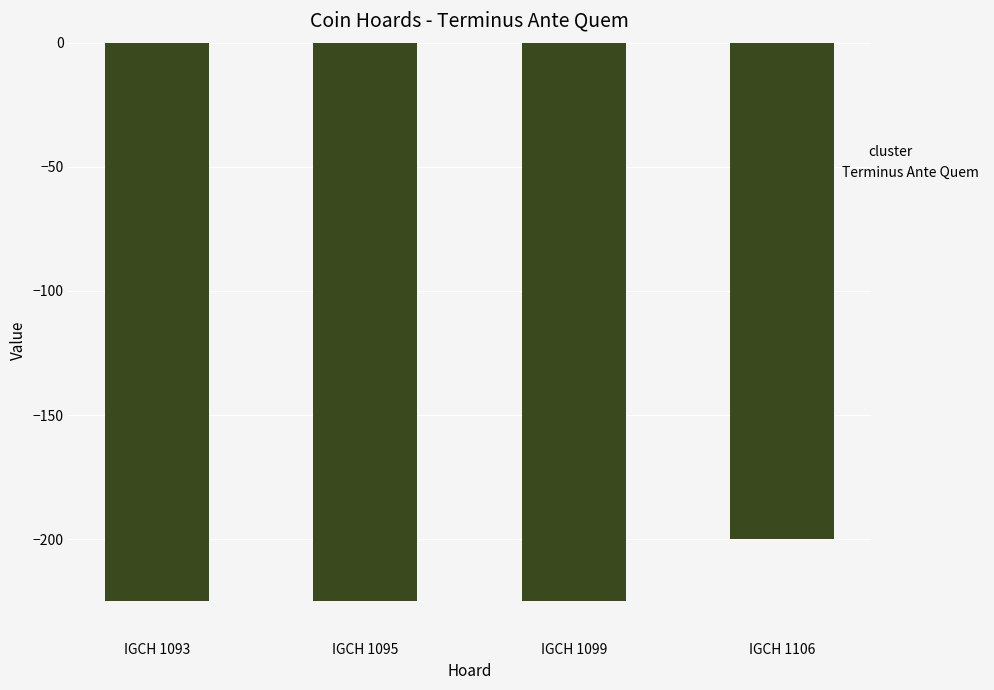

What is the minimum value shown in the chart?

-225